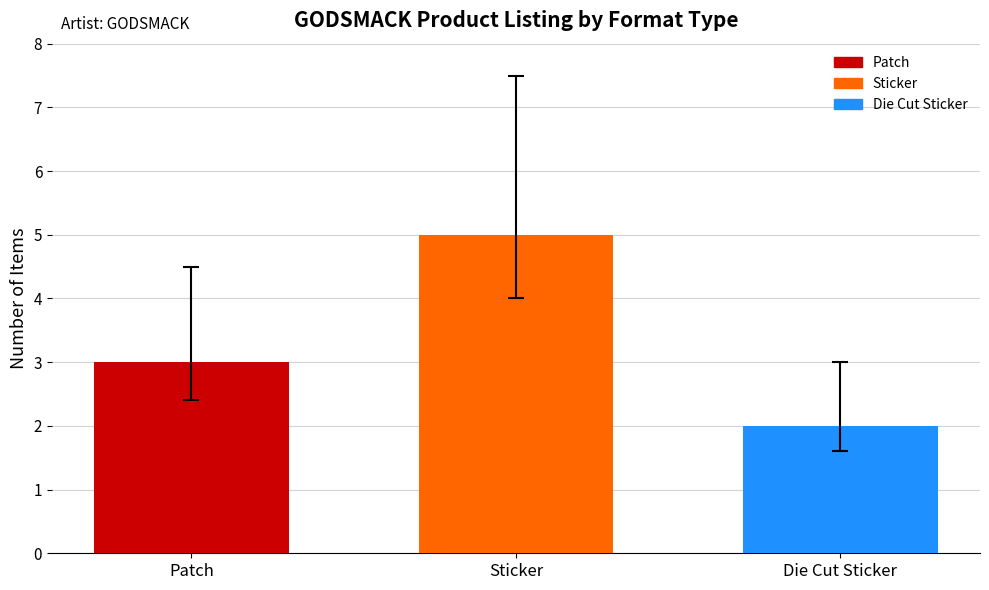

Reading left to right, extract all data points from this chart.

3	5	2